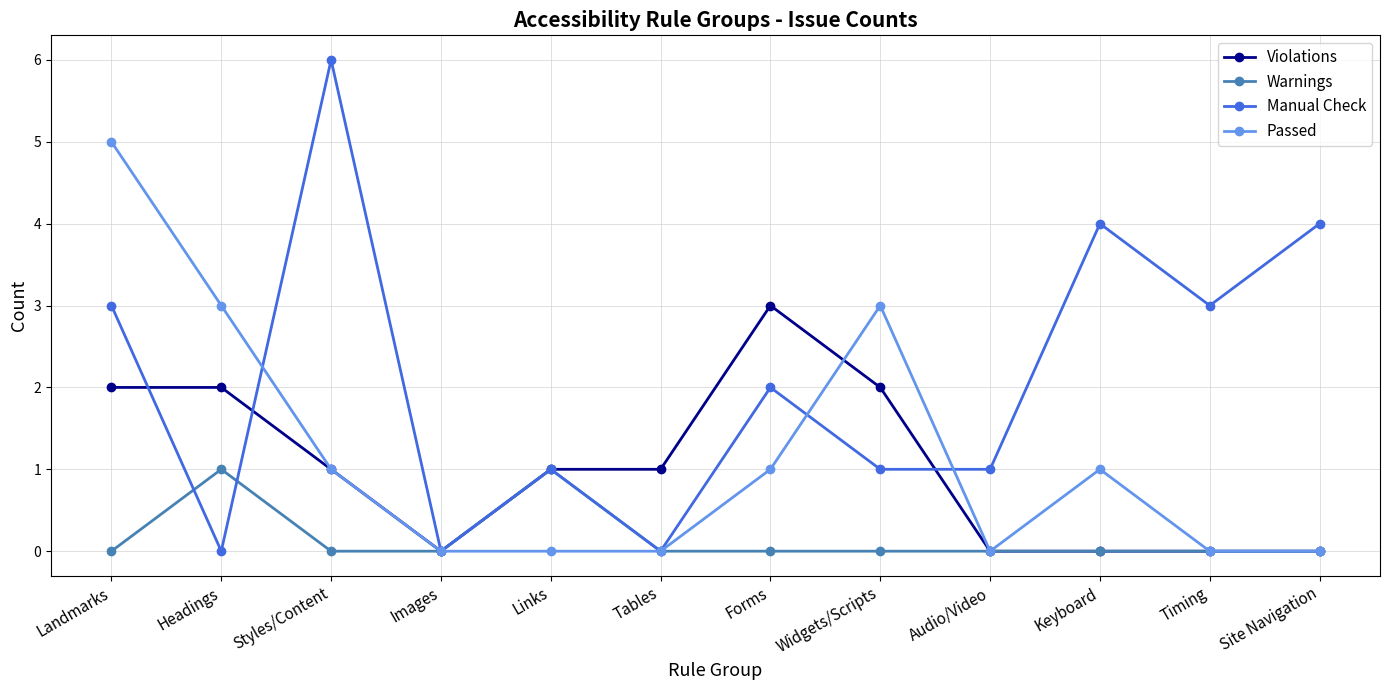

What is the difference between the Warnings values at Widgets/Scripts and Headings?

1